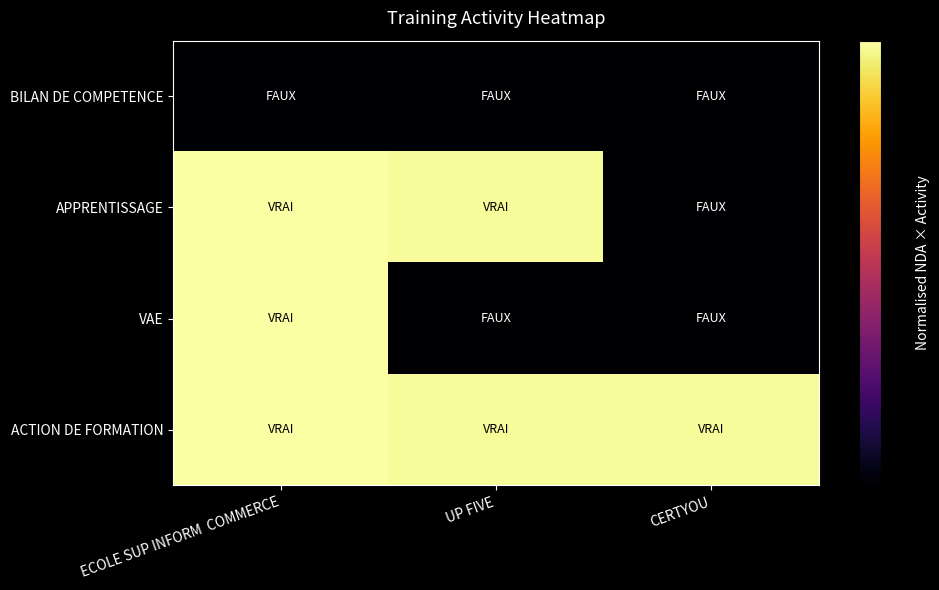

What is the total value across all series at UP FIVE?

2.0